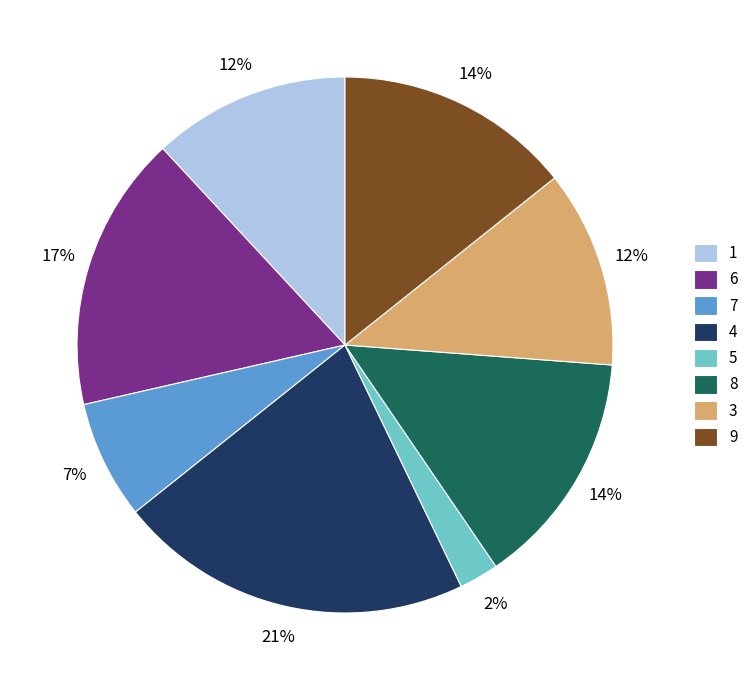

How many slices are in this pie chart?

8